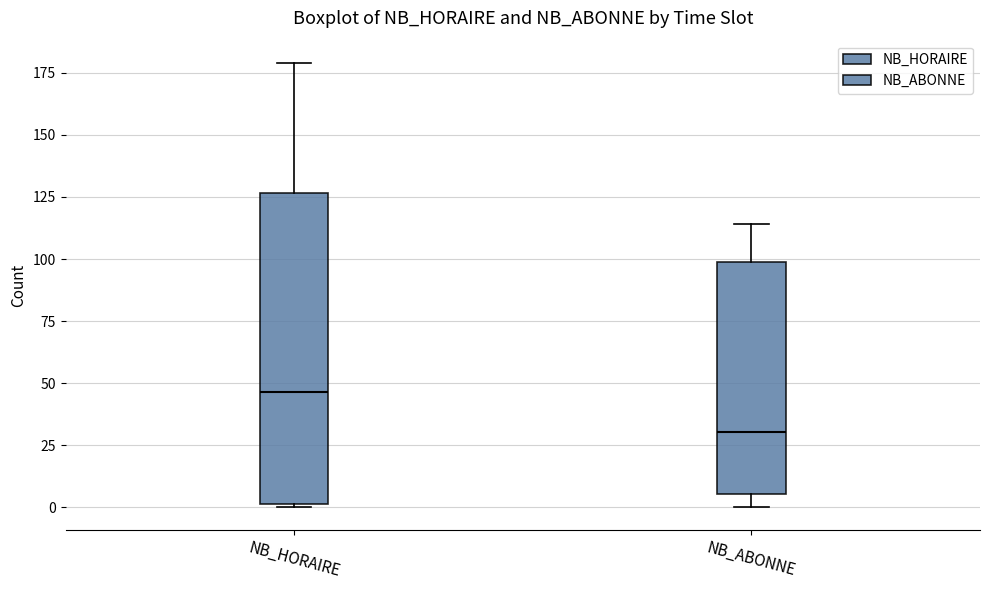

Reading left to right, transcribe this box plot: for each box, give where its median line is, the range the box spans, and where its two whiskers end, as read against the y-axis. The values are not printed on the chart, so give them approximately, as read against the axis.

NB_HORAIRE: median 45, box 0 to 125, whiskers 0 to 180
NB_ABONNE: median 30, box 5 to 100, whiskers 0 to 115